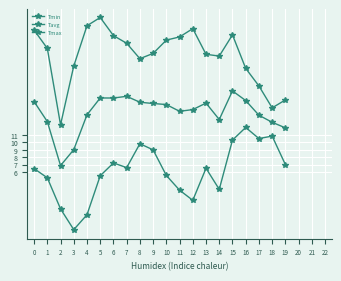

Reading left to right, what are all the values shown in this chart?

Tmin: 6.5	5.2	1.0	-1.8	0.2	5.5	7.2	6.6	9.8	9.0	5.5	3.5	2.2	6.5	3.7	10.3	12.0	10.5	10.9	7.0
Tavg: 15.5	12.8	6.9	9.0	13.7	16.0	16.0	16.2	15.4	15.3	15.1	14.2	14.4	15.3	13.1	17.0	15.7	13.7	12.7	12.0
Tmax: 25.2	22.7	12.4	20.3	25.8	26.9	24.4	23.4	21.3	22.0	23.8	24.3	25.4	21.9	21.7	24.6	20.0	17.6	14.7	15.8